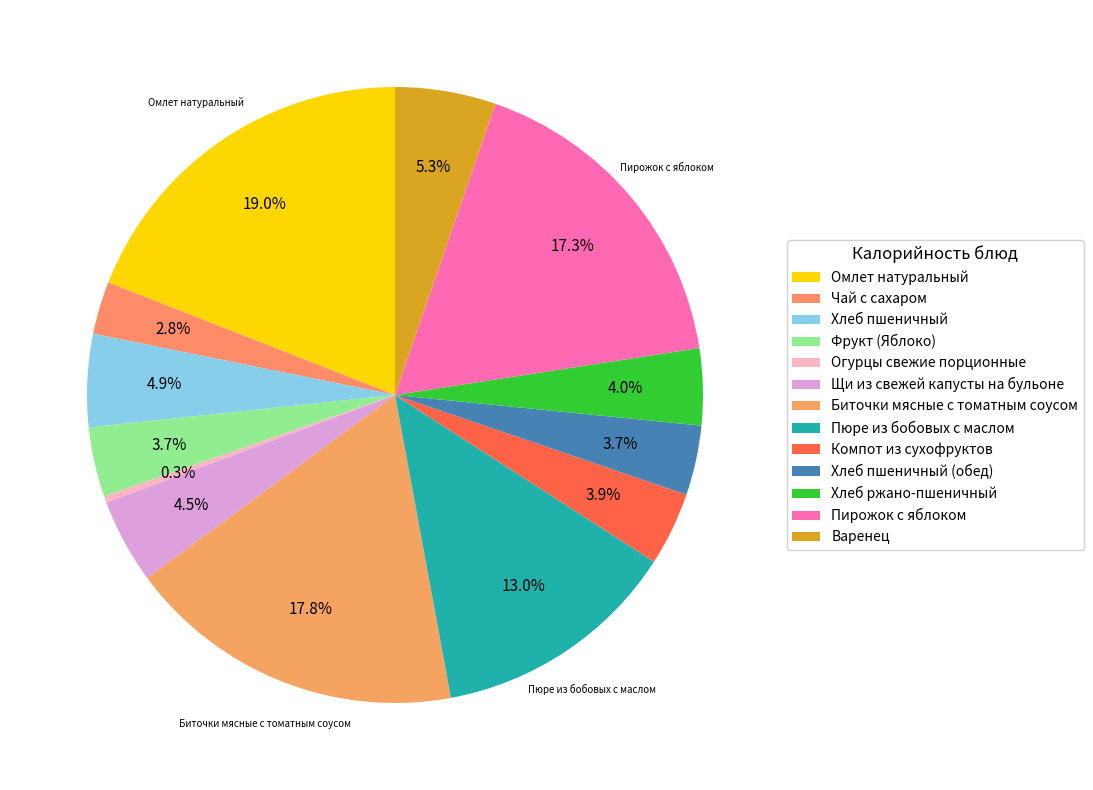

Which category has the biggest portion of the pie?

Омлет натуральный